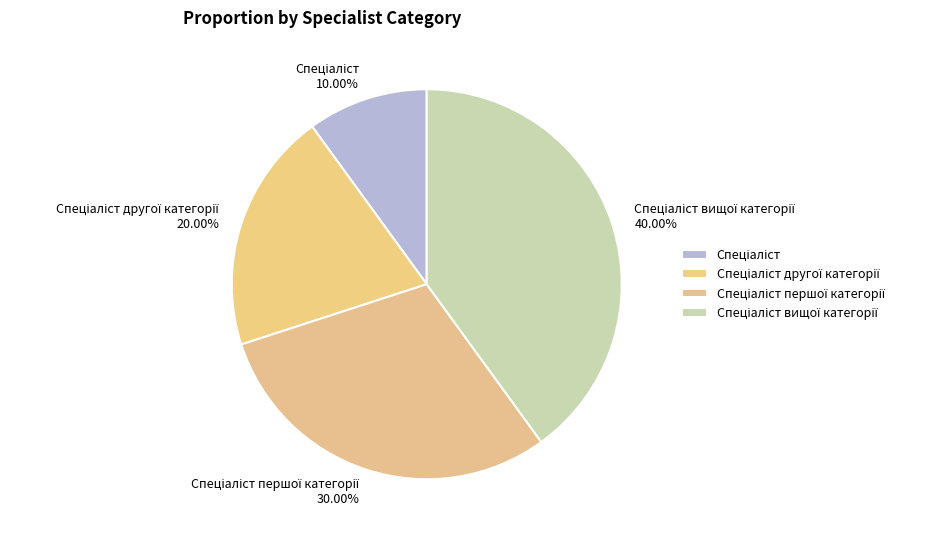

Is there a majority slice in this chart?

No